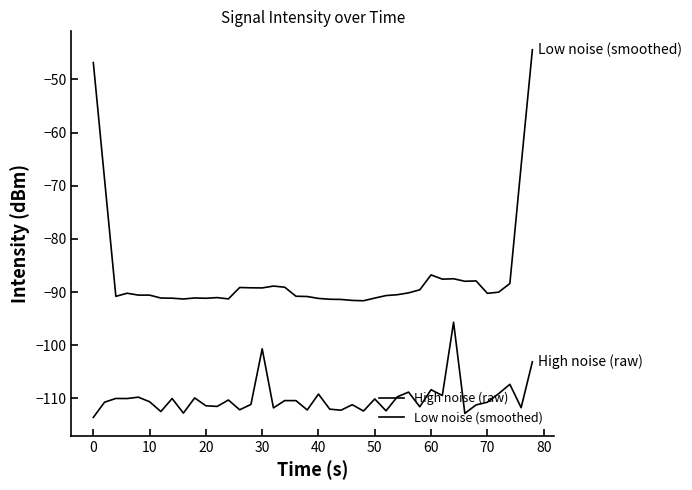

How many lines are shown in the chart?

2